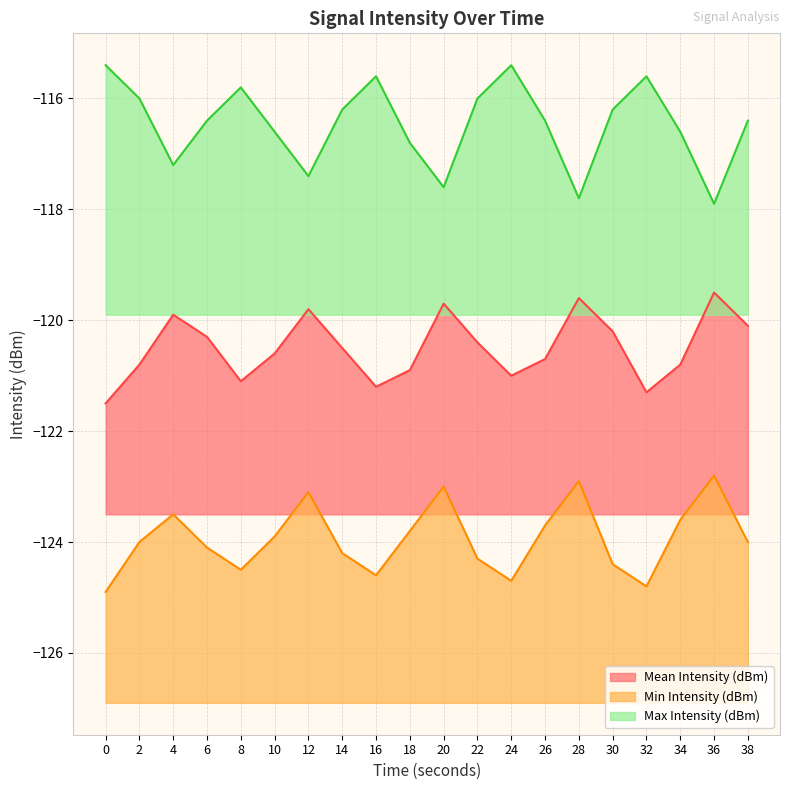

Reading left to right, transcribe all the data shown in this chart.

Mean Intensity (dBm): 0=-121.5	2=-120.8	4=-119.9	6=-120.3	8=-121.1	10=-120.6	12=-119.8	14=-120.5	16=-121.2	18=-120.9	20=-119.7	22=-120.4	24=-121.0	26=-120.7	28=-119.6	30=-120.2	32=-121.3	34=-120.8	36=-119.5	38=-120.1
Min Intensity (dBm): 0=-124.9	2=-124.0	4=-123.5	6=-124.1	8=-124.5	10=-123.9	12=-123.1	14=-124.2	16=-124.6	18=-123.8	20=-123.0	22=-124.3	24=-124.7	26=-123.7	28=-122.9	30=-124.4	32=-124.8	34=-123.6	36=-122.8	38=-124.0
Max Intensity (dBm): 0=-115.4	2=-116.0	4=-117.2	6=-116.4	8=-115.8	10=-116.6	12=-117.4	14=-116.2	16=-115.6	18=-116.8	20=-117.6	22=-116.0	24=-115.4	26=-116.4	28=-117.8	30=-116.2	32=-115.6	34=-116.6	36=-117.9	38=-116.4